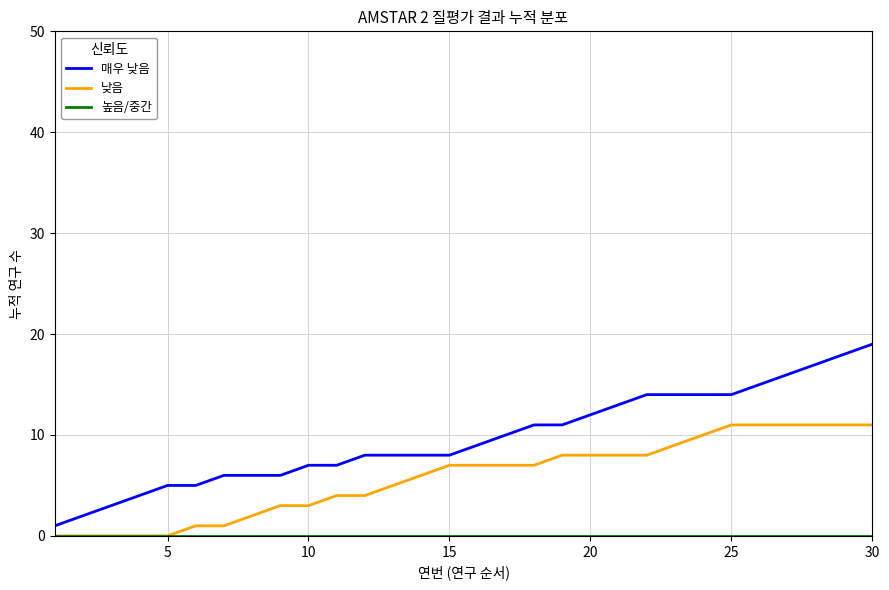

Which series has the widest spread of values?

매우 낮음